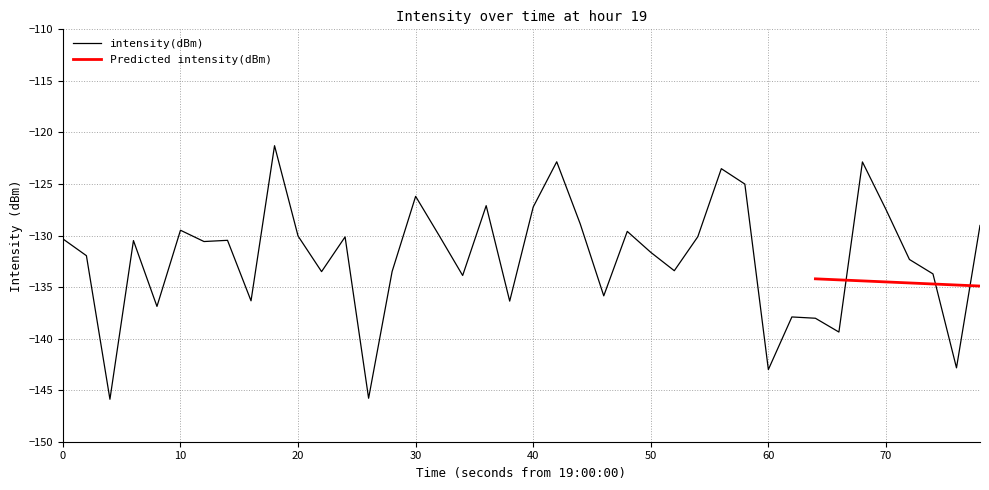

What is the change in value from 10 to 70?

+1.5